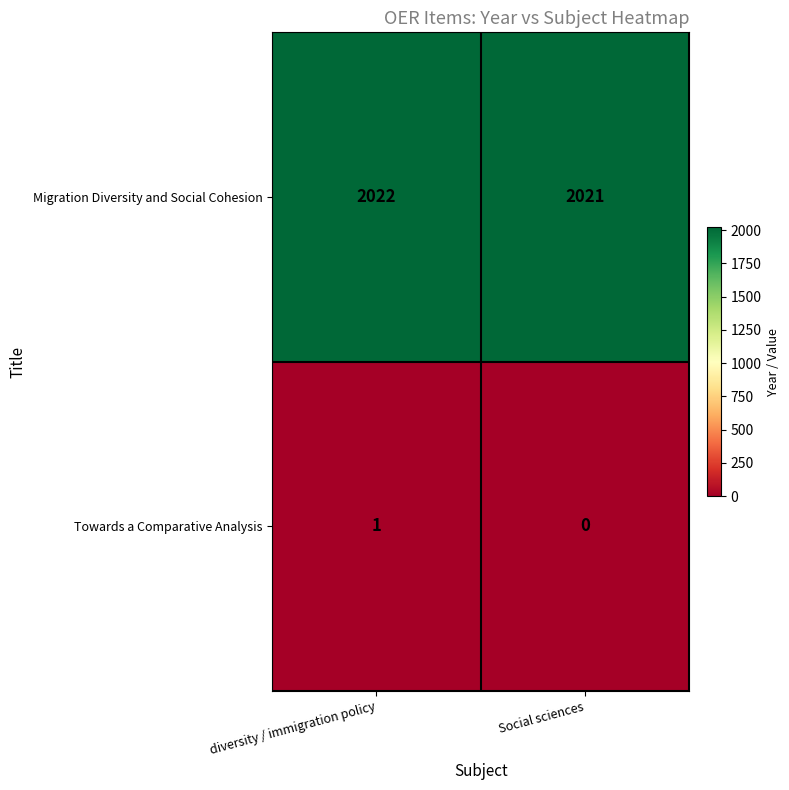

Reading right to left, what are all the values shown in this chart?

Migration Diversity and Social Cohesion: 2021	2022
Towards a Comparative Analysis: 0	1